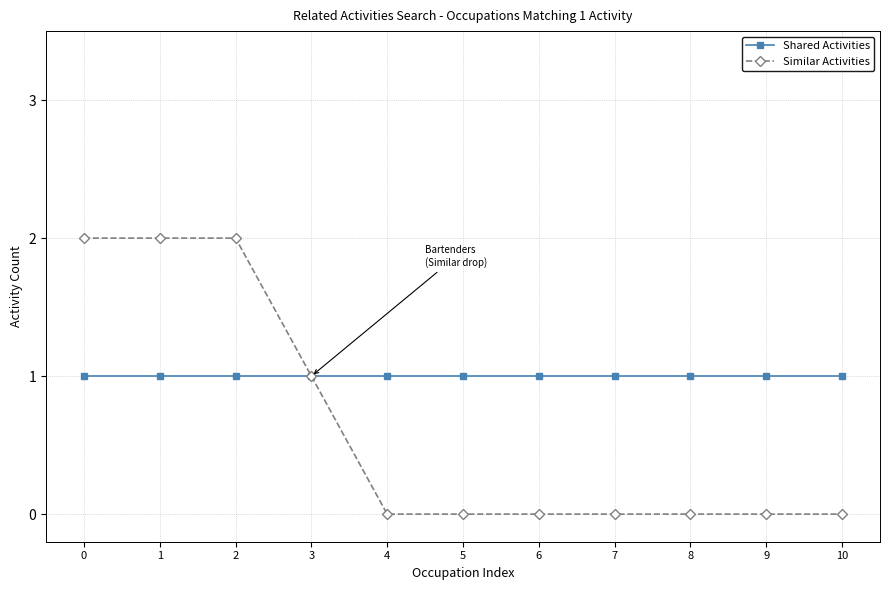

Reading left to right, extract all data points from this chart.

Shared Activities: 0=1	1=1	2=1	3=1	4=1	5=1	6=1	7=1	8=1	9=1	10=1
Similar Activities: 0=2	1=2	2=2	3=1	4=0	5=0	6=0	7=0	8=0	9=0	10=0